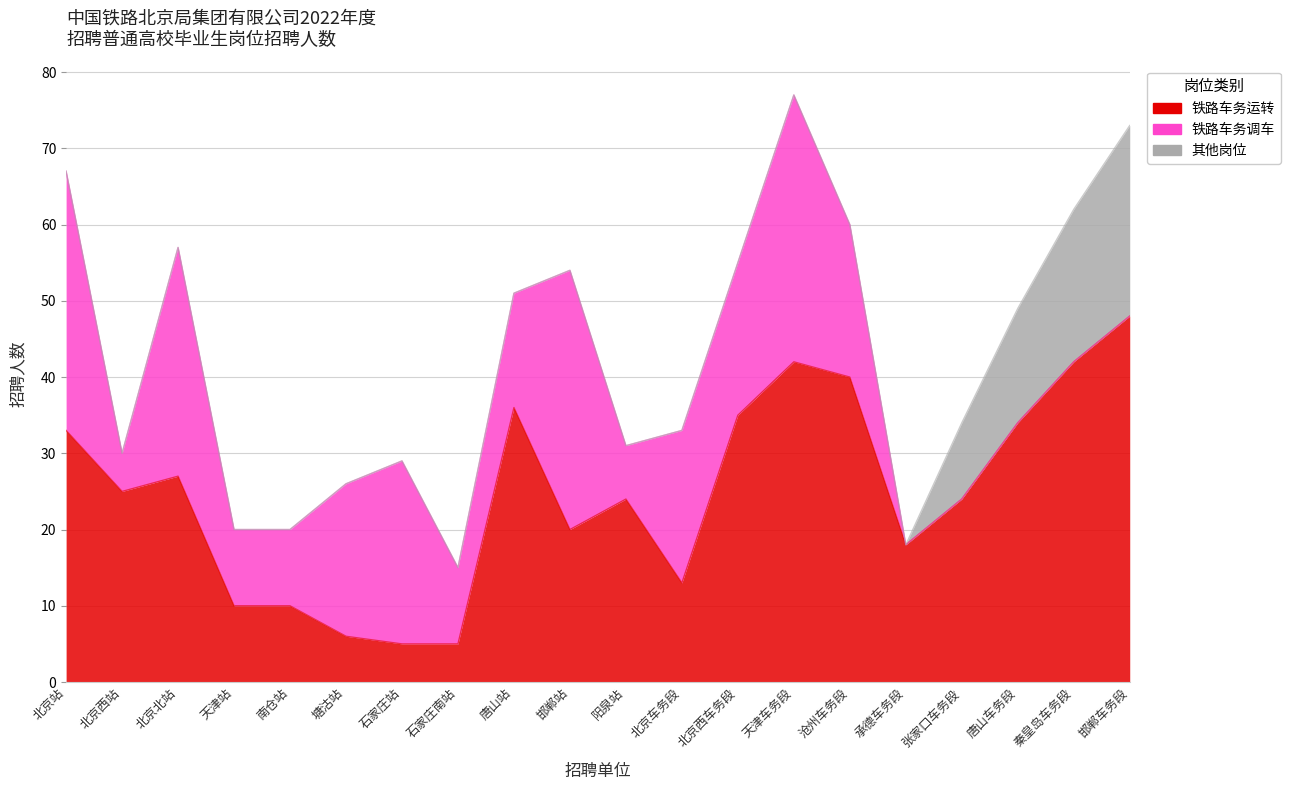

True or false: 铁路车务调车 and 其他岗位 intersect in this chart.

False